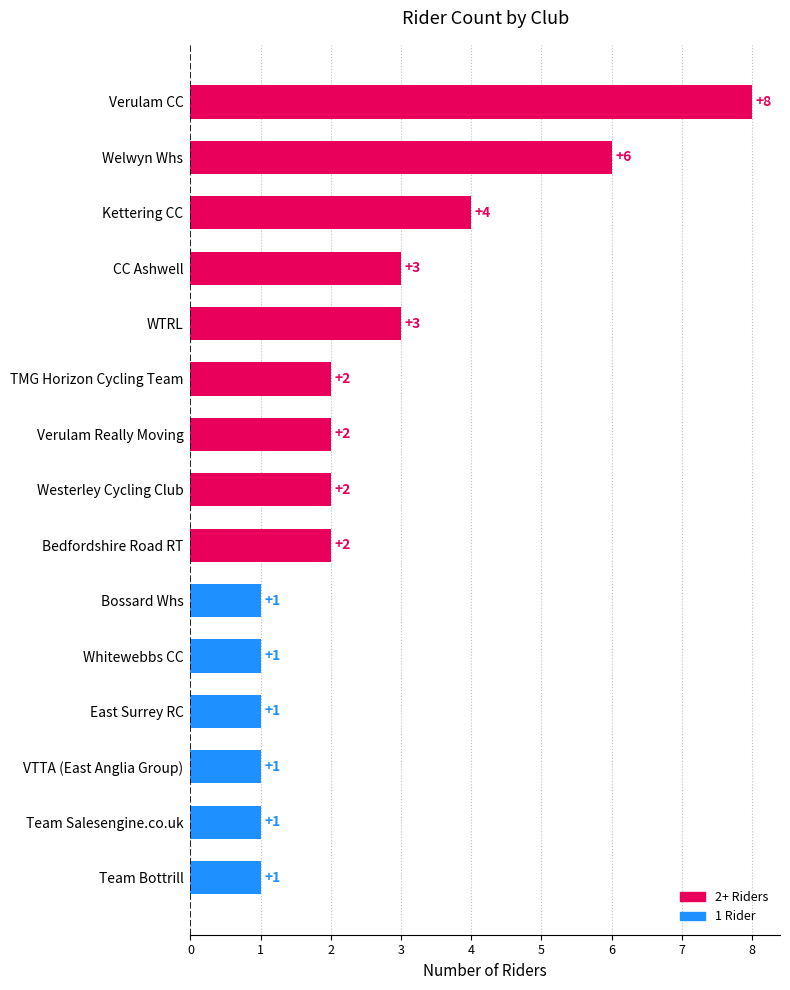

What is the ratio of the value at Whitewebbs CC to the value at TMG Horizon Cycling Team?

0.5